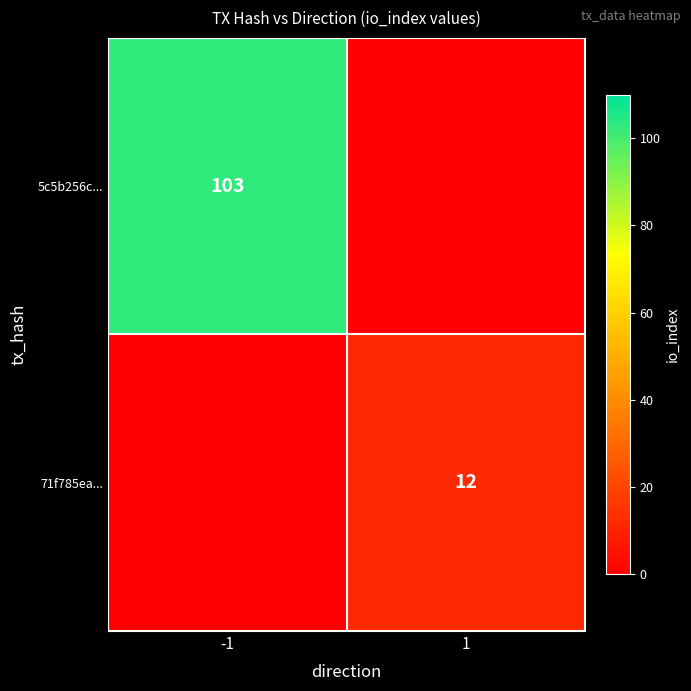

True or false: 71f785ea... has a value of 20 at 1.

False